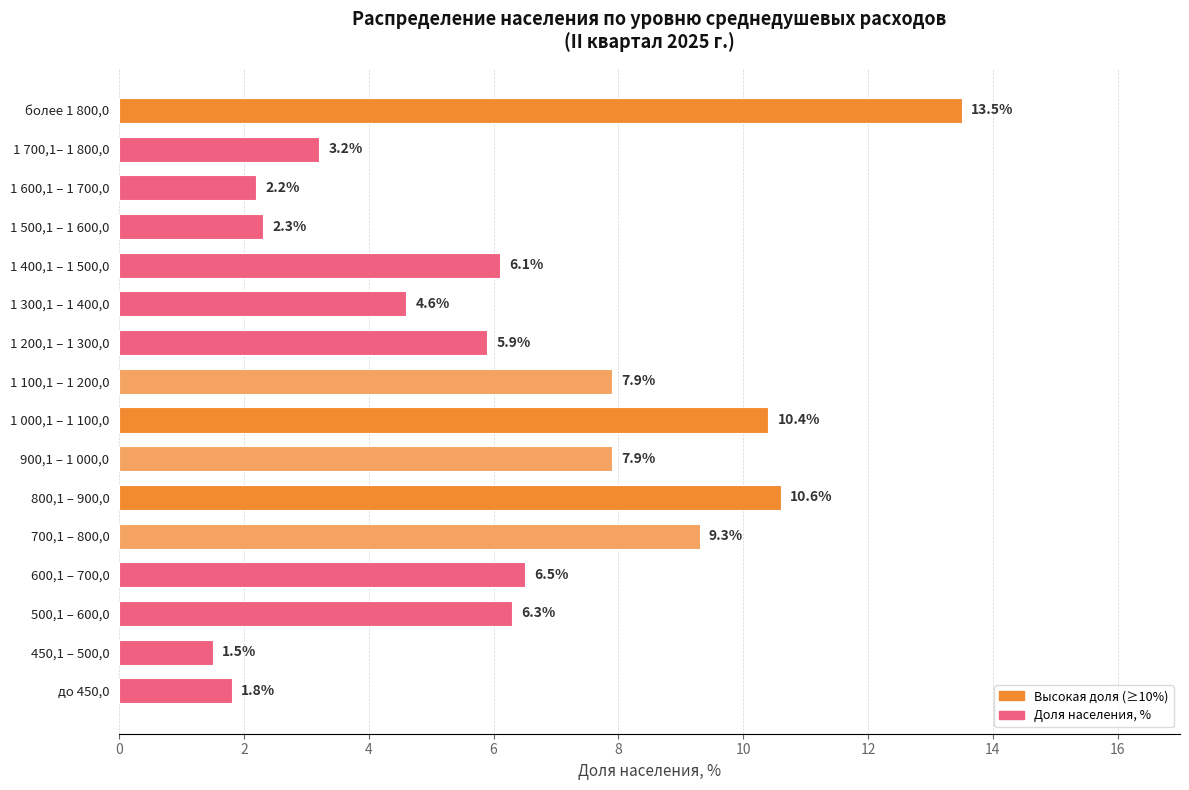

Count the number of values greater than 6.

9